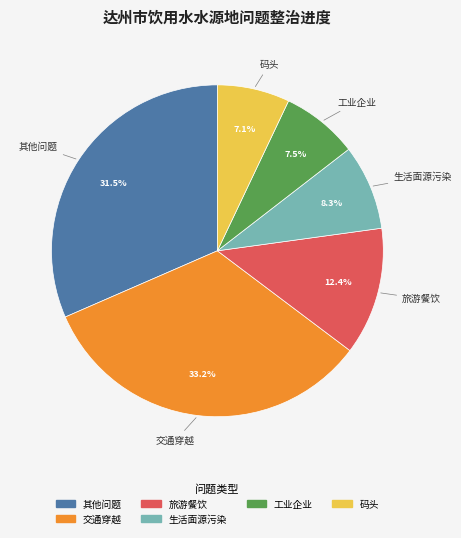

Is there a majority slice in this chart?

No